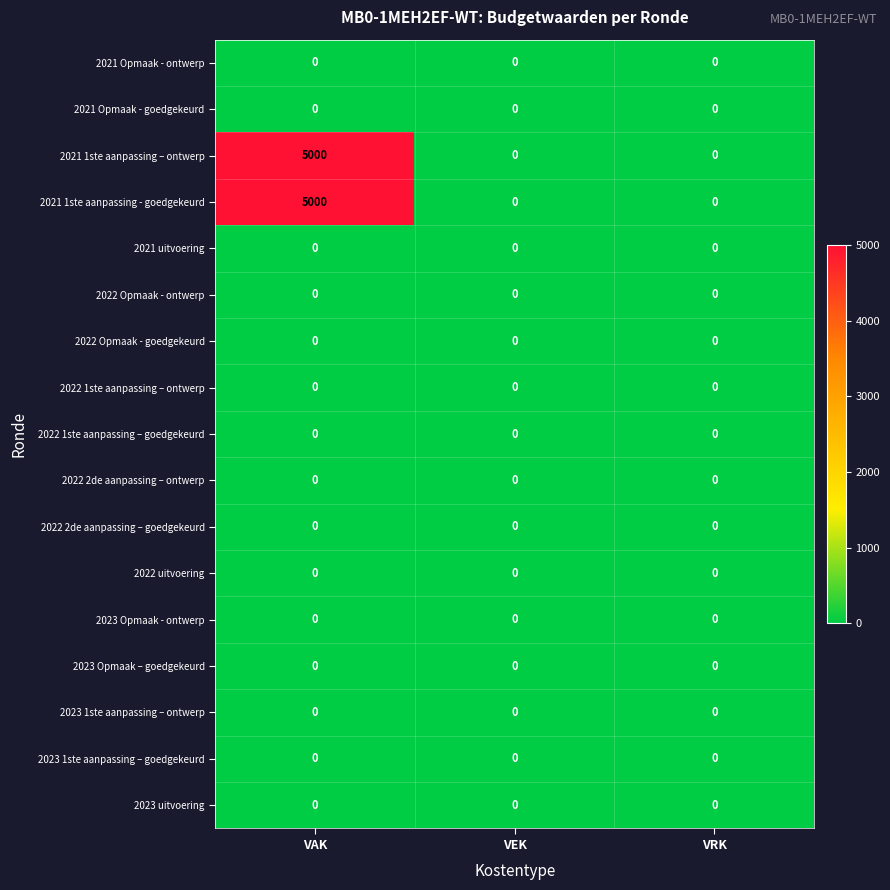

What is the difference between the highest and lowest values at VAK?

5000